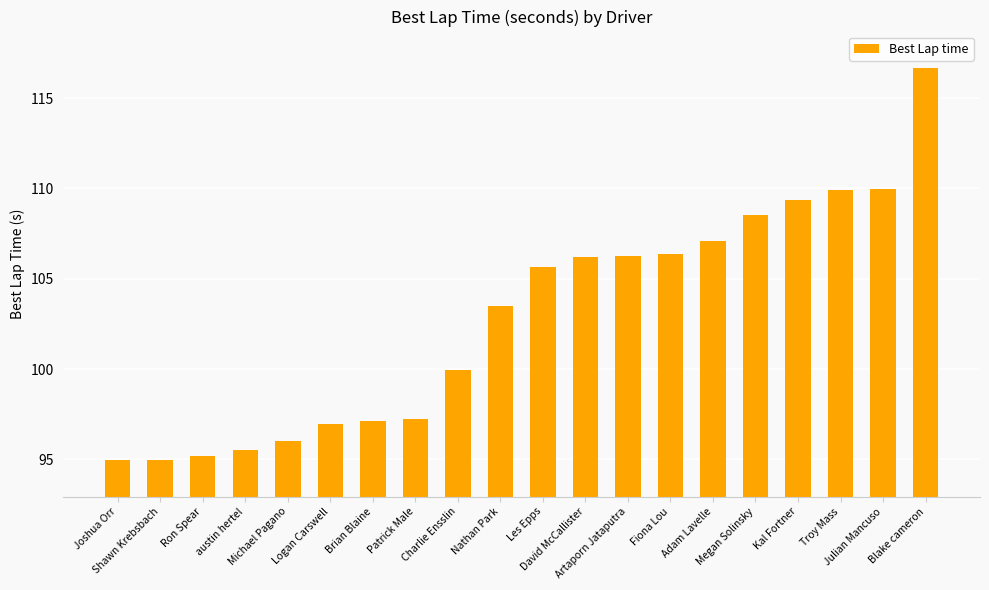

What is the value of the 2nd bar from the left?

95.0